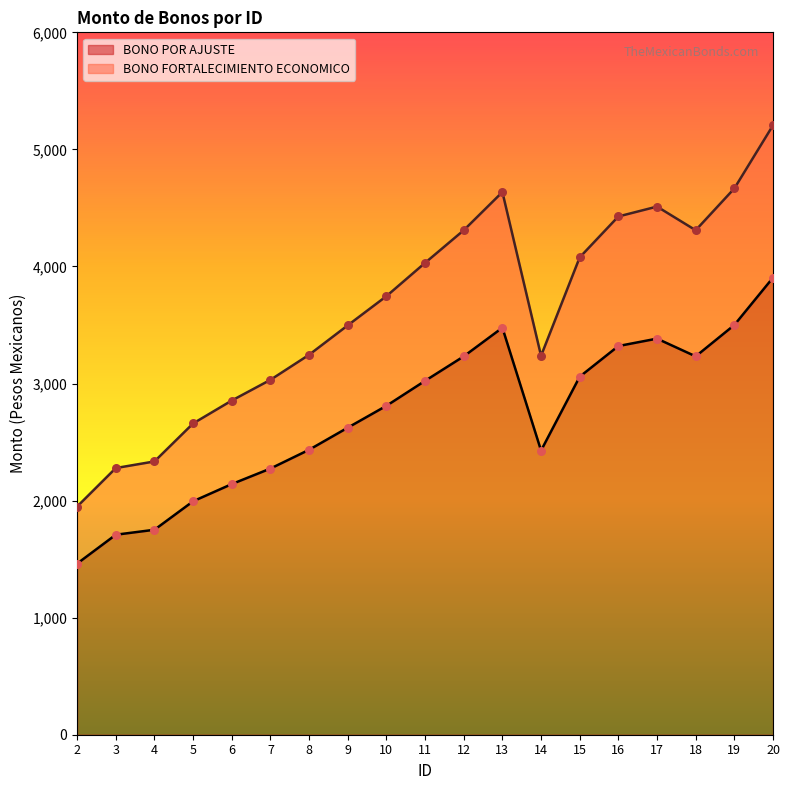

At which category is the sum across all series the highest?

20